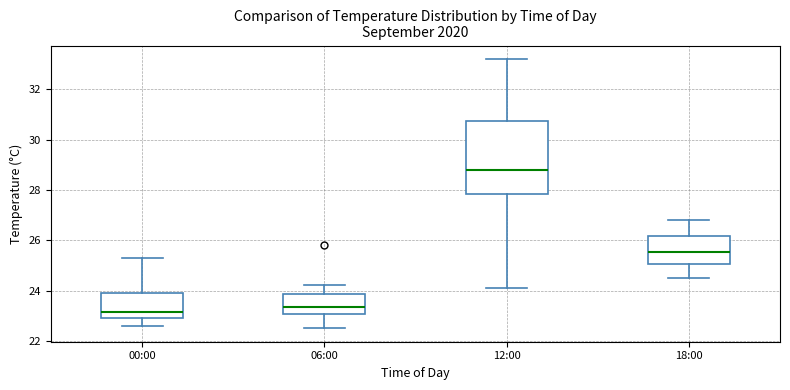

Which box has the highest median line?

12:00